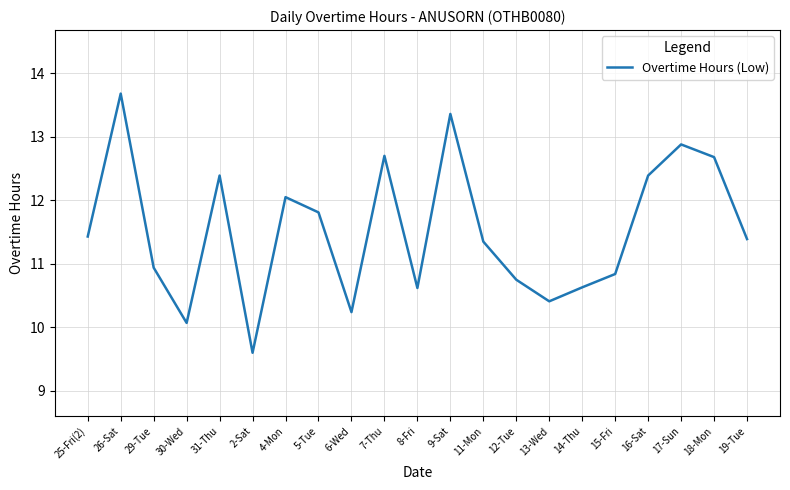

What is the approximate value at 29-Tue?

10.9